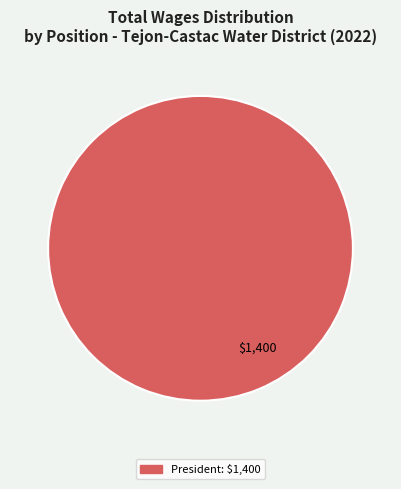

Is there a majority slice in this chart?

Yes